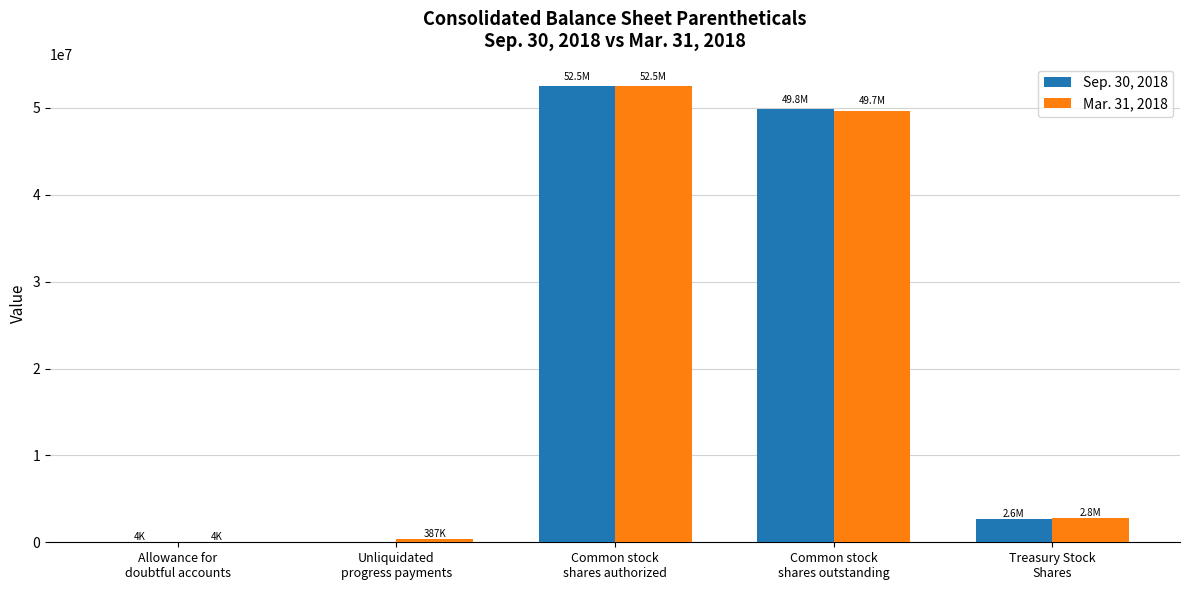

What is the maximum value shown in the chart?

52460920